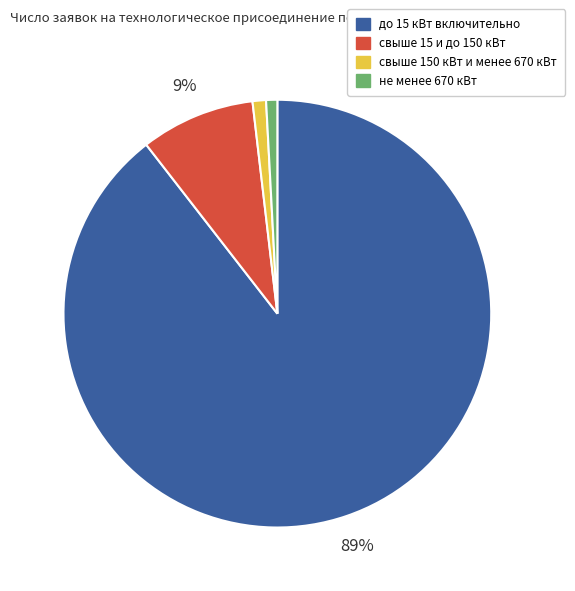

To the nearest percent, what is the difference between the свыше 150 кВт и менее 670 кВт and свыше 15 и до 150 кВт slice percentages?

8%